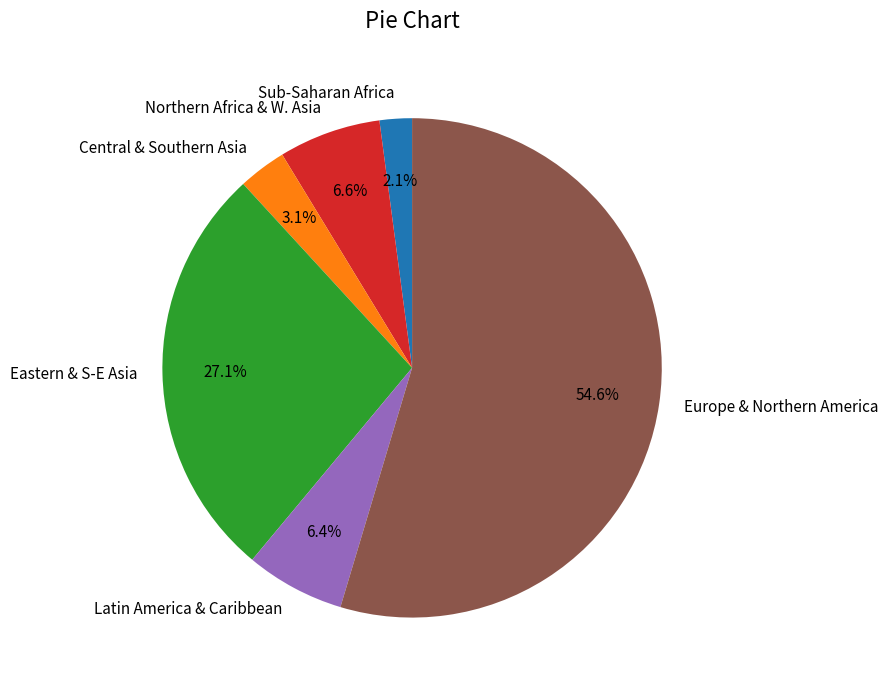

Count the number of slices in the pie.

6